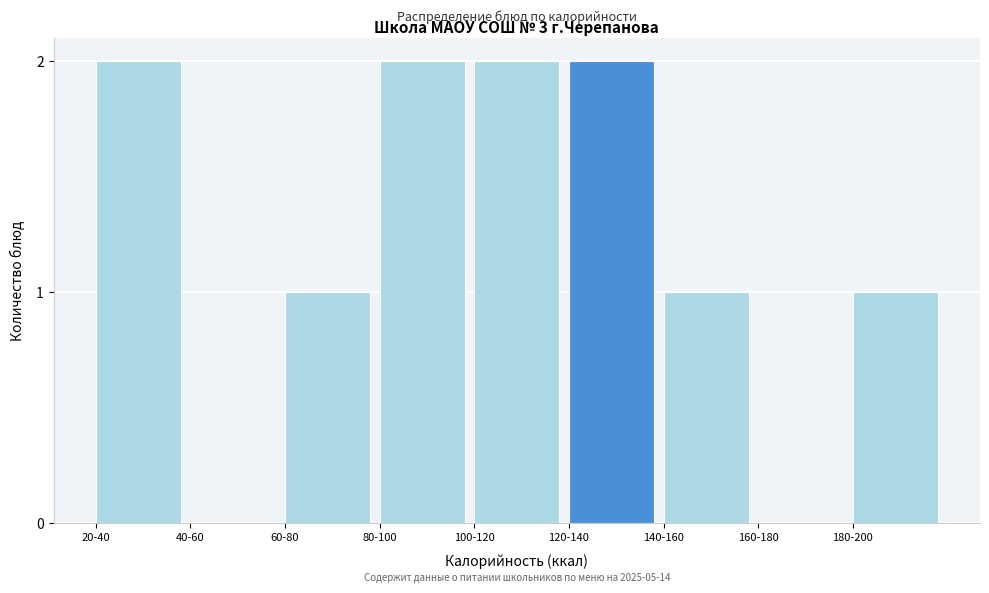

Reading right to left, extract all data points from this chart.

180-200=1	160-180=0	140-160=1	120-140=2	100-120=2	80-100=2	60-80=1	40-60=0	20-40=2